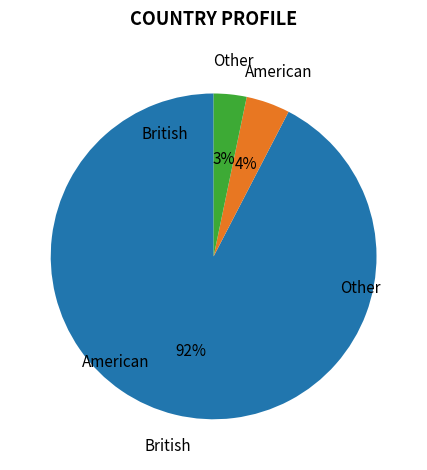

How many segments does this pie chart have?

3